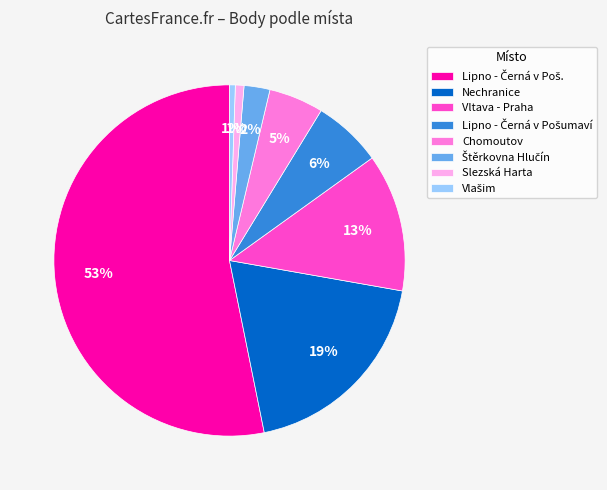

Is it true that Nechranice is 1% of the pie?

False